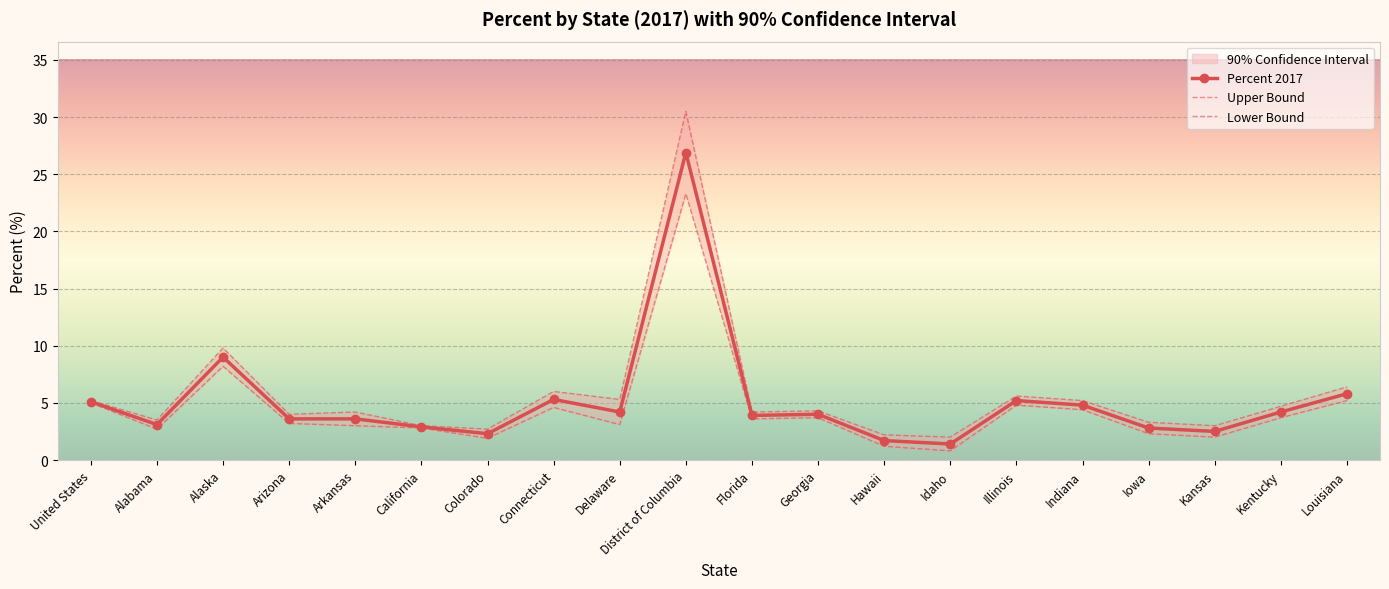

How many data points in Percent 2017 are above 4?

9